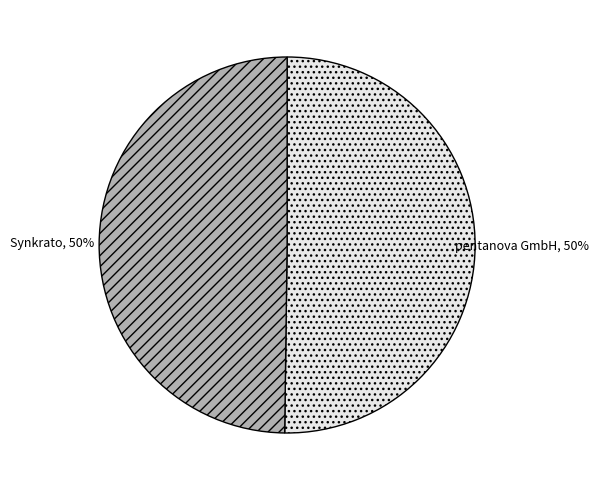

To the nearest percent, what percentage of the pie is pentanova GmbH?

50%